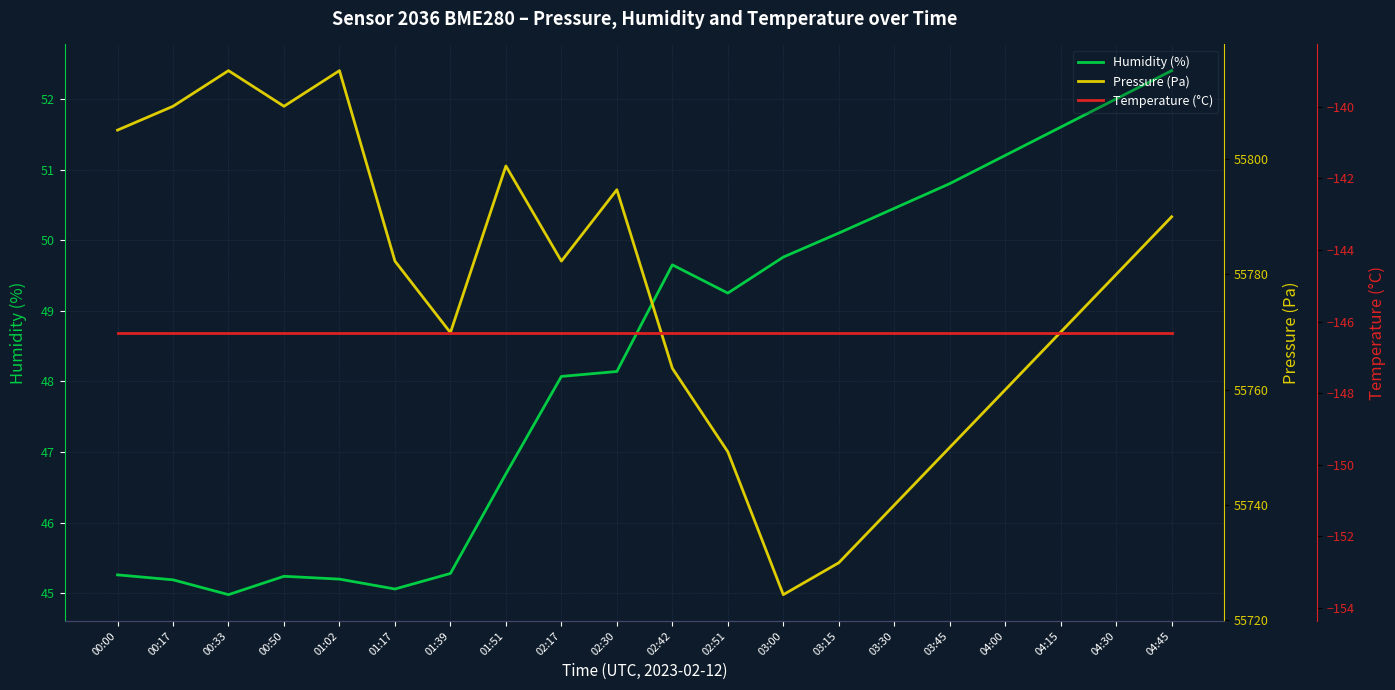

How many distinct data groups are displayed?

3